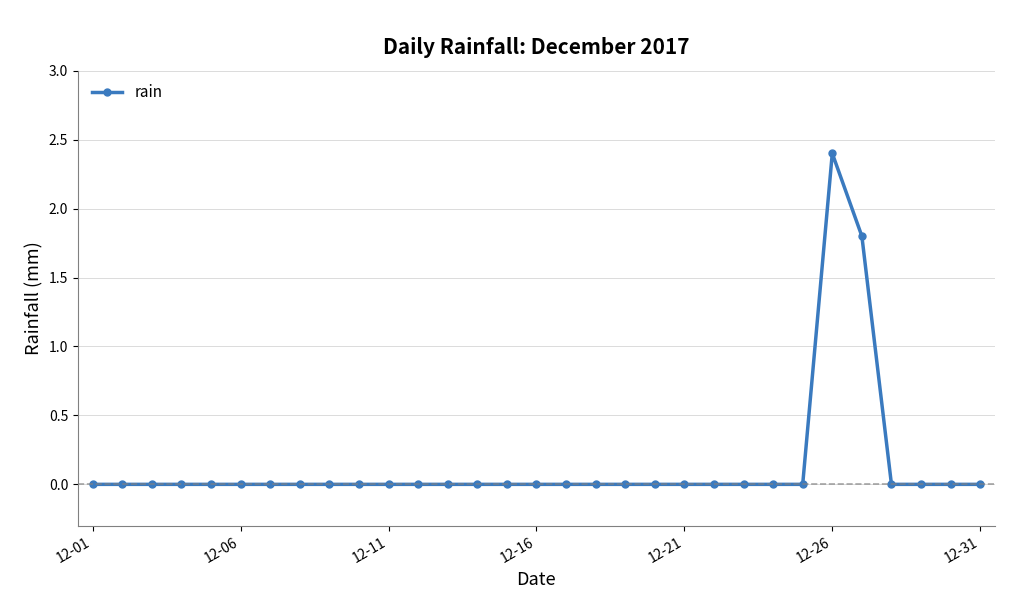

What is the maximum value shown in the chart?

2.4